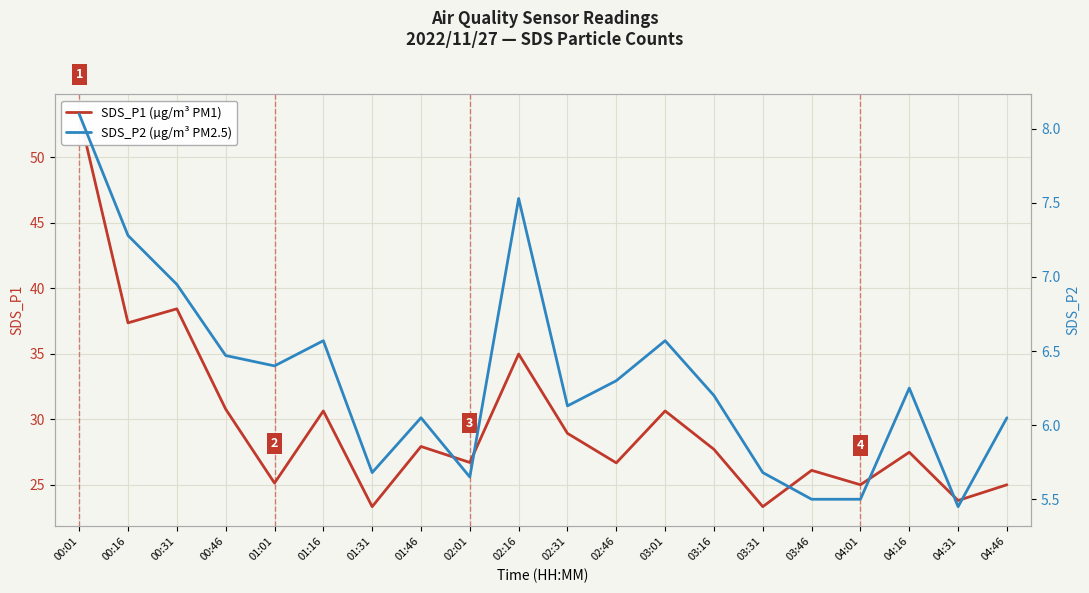

Reading right to left, extract all data points from this chart.

SDS_P1 (µg/m³ PM1): 25.0	23.8	27.5	25.0	26.1	23.3	27.7	30.6	26.7	28.9	35.0	26.7	27.9	23.3	30.6	25.1	30.8	38.4	37.4	53.3
SDS_P2 (µg/m³ PM2.5): 6.0	5.5	6.2	5.5	5.5	5.7	6.2	6.6	6.3	6.1	7.5	5.7	6.0	5.7	6.6	6.4	6.5	7.0	7.3	8.1